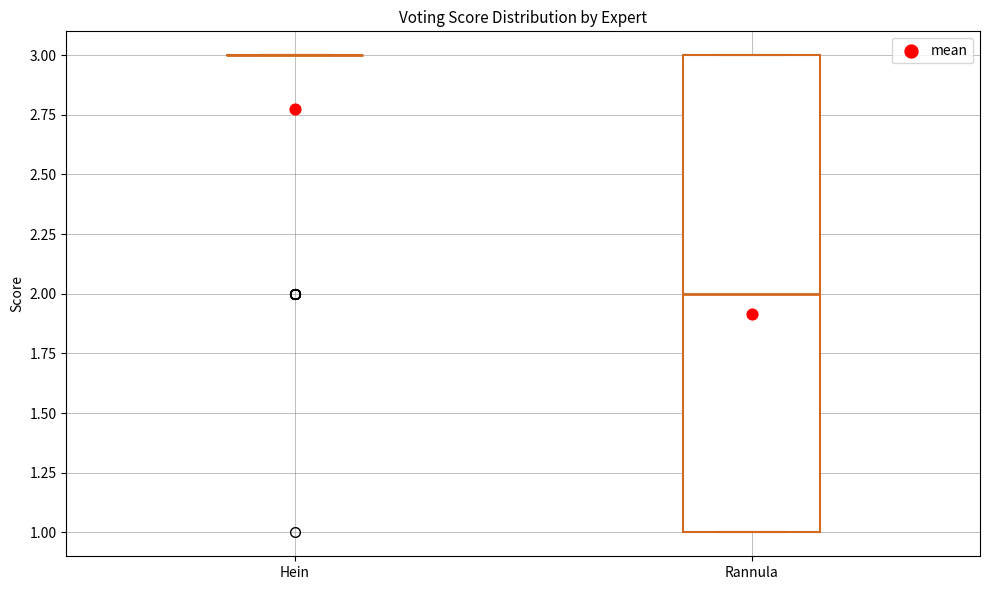

Where does the median line of the box for Rannula sit on the y-axis? The values are not printed on the chart, so give them approximately, as read against the axis.

2